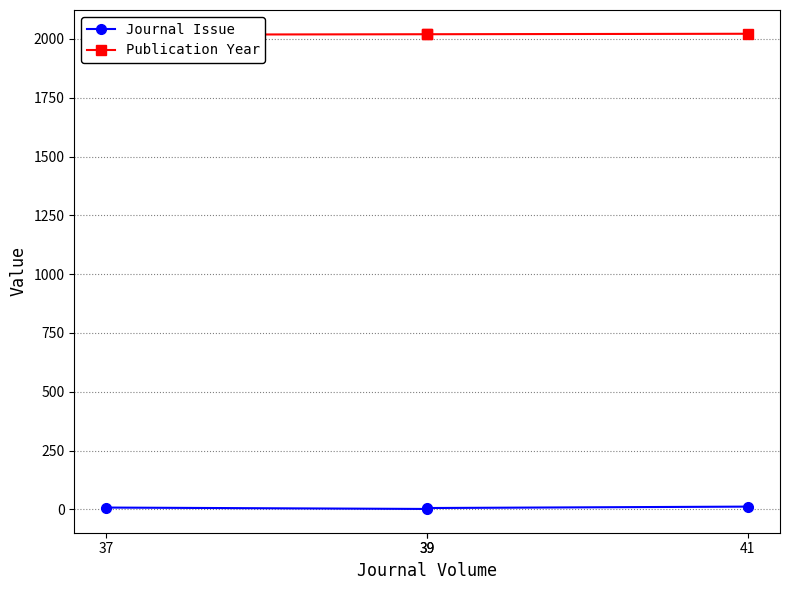

What is the value of the Publication Year point at the 1st from the left?

2018